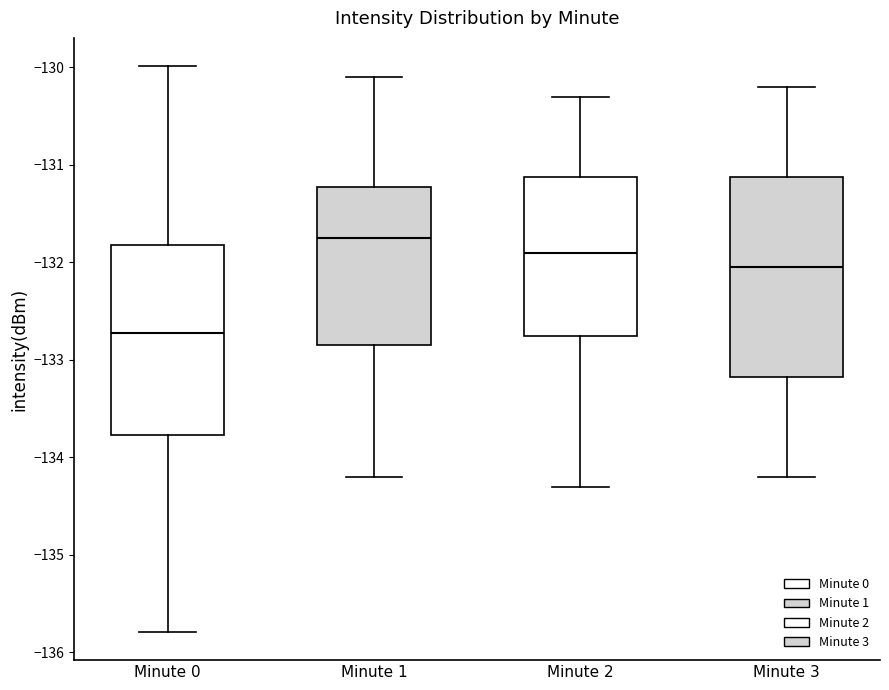

Reading left to right, transcribe this box plot: for each box, give where its median line is, the range the box spans, and where its two whiskers end, as read against the y-axis. The values are not printed on the chart, so give them approximately, as read against the axis.

Minute 0: median -132.7, box -133.8 to -131.8, whiskers -135.8 to -130.0
Minute 1: median -131.7, box -132.8 to -131.2, whiskers -134.2 to -130.1
Minute 2: median -131.9, box -132.7 to -131.1, whiskers -134.3 to -130.3
Minute 3: median -132.0, box -133.2 to -131.1, whiskers -134.2 to -130.2